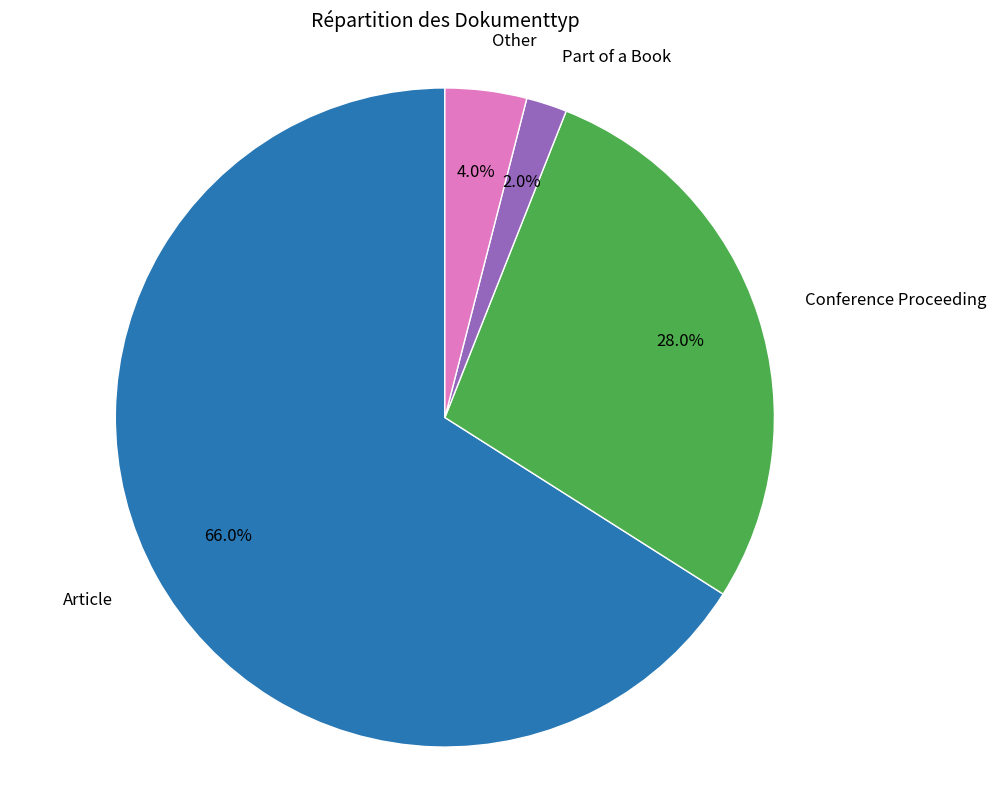

To the nearest percent, what percentage of the pie is Article?

66%